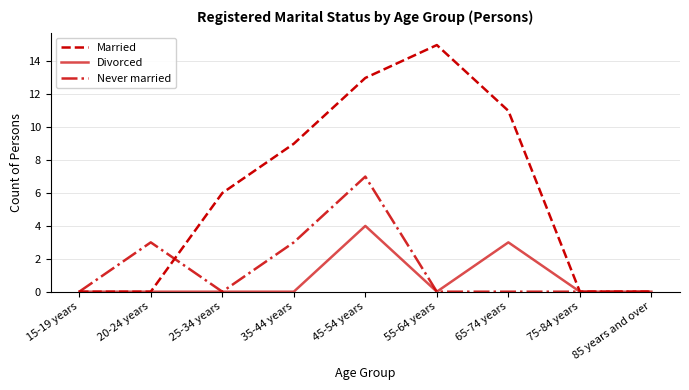

How many categories are shown in the chart?

9